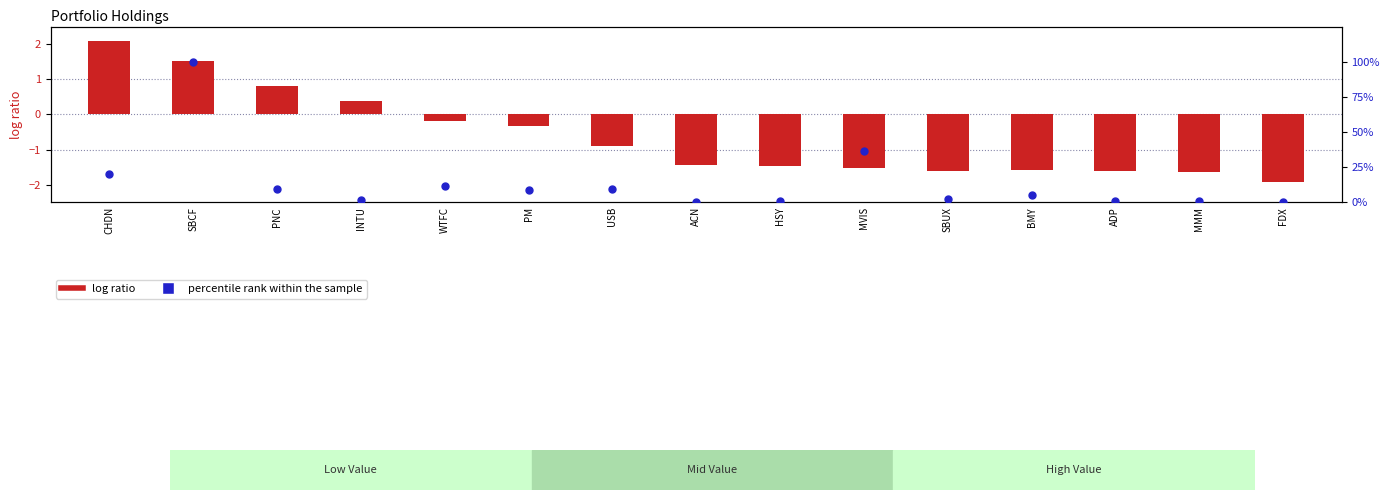

Is the value of percentile rank within the sample at USB greater than the value of log ratio at MMM?

Yes